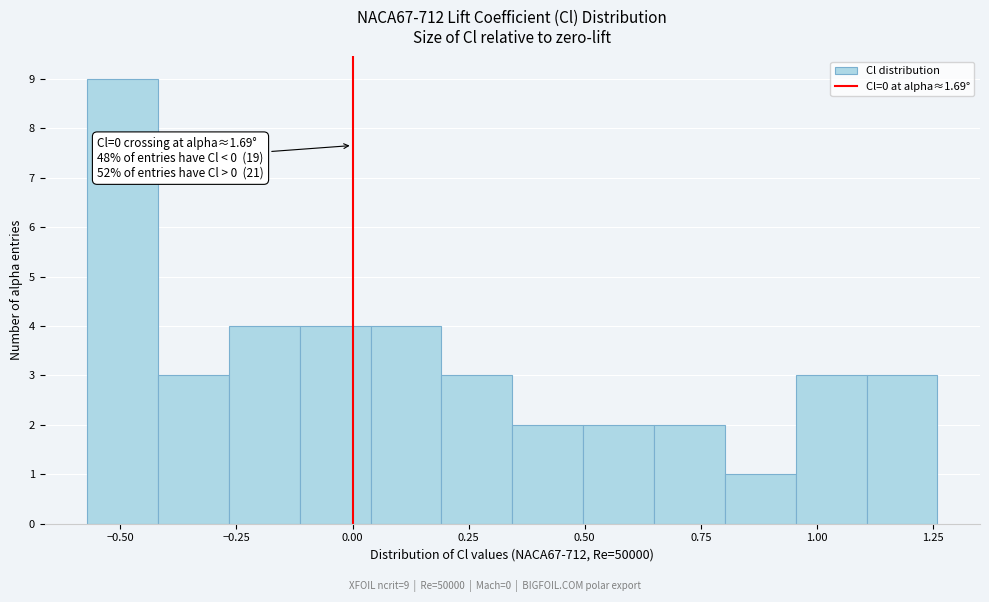

Around what value on the x-axis is the tallest bar? Give the approximate position of its centre, as read against the axis.

-0.50